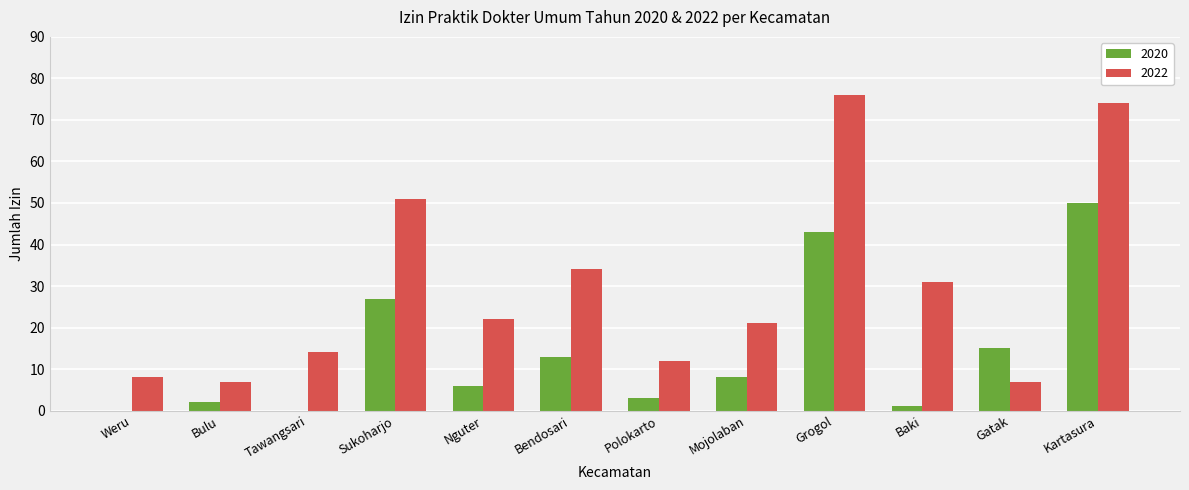

What is the total value across all series at Weru?

8